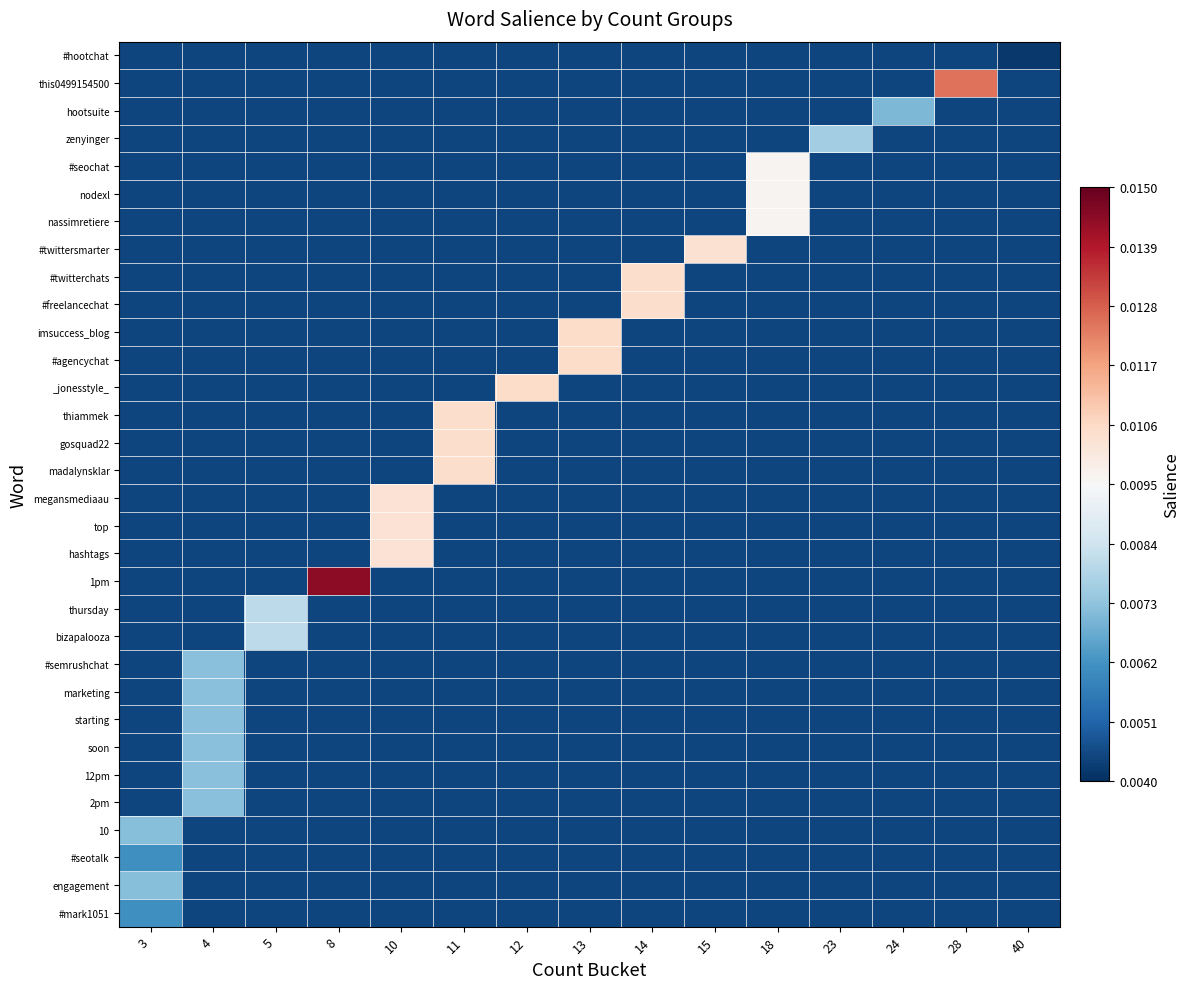

Reading right to left, extract all data points from this chart.

#hootchat: 40=0.0	28=0.0	24=0.0	23=0.0	18=0.0	15=0.0	14=0.0	13=0.0	12=0.0	11=0.0	10=0.0	8=0.0	5=0.0	4=0.0	3=0.0
this0499154500: 40=0.0	28=0.0	24=0.0	23=0.0	18=0.0	15=0.0	14=0.0	13=0.0	12=0.0	11=0.0	10=0.0	8=0.0	5=0.0	4=0.0	3=0.0
hootsuite: 40=0.0	28=0.0	24=0.0	23=0.0	18=0.0	15=0.0	14=0.0	13=0.0	12=0.0	11=0.0	10=0.0	8=0.0	5=0.0	4=0.0	3=0.0
zenyinger: 40=0.0	28=0.0	24=0.0	23=0.0	18=0.0	15=0.0	14=0.0	13=0.0	12=0.0	11=0.0	10=0.0	8=0.0	5=0.0	4=0.0	3=0.0
#seochat: 40=0.0	28=0.0	24=0.0	23=0.0	18=0.0	15=0.0	14=0.0	13=0.0	12=0.0	11=0.0	10=0.0	8=0.0	5=0.0	4=0.0	3=0.0
nodexl: 40=0.0	28=0.0	24=0.0	23=0.0	18=0.0	15=0.0	14=0.0	13=0.0	12=0.0	11=0.0	10=0.0	8=0.0	5=0.0	4=0.0	3=0.0
nassimretiere: 40=0.0	28=0.0	24=0.0	23=0.0	18=0.0	15=0.0	14=0.0	13=0.0	12=0.0	11=0.0	10=0.0	8=0.0	5=0.0	4=0.0	3=0.0
#twittersmarter: 40=0.0	28=0.0	24=0.0	23=0.0	18=0.0	15=0.0	14=0.0	13=0.0	12=0.0	11=0.0	10=0.0	8=0.0	5=0.0	4=0.0	3=0.0
#twitterchats: 40=0.0	28=0.0	24=0.0	23=0.0	18=0.0	15=0.0	14=0.0	13=0.0	12=0.0	11=0.0	10=0.0	8=0.0	5=0.0	4=0.0	3=0.0
#freelancechat: 40=0.0	28=0.0	24=0.0	23=0.0	18=0.0	15=0.0	14=0.0	13=0.0	12=0.0	11=0.0	10=0.0	8=0.0	5=0.0	4=0.0	3=0.0
imsuccess_blog: 40=0.0	28=0.0	24=0.0	23=0.0	18=0.0	15=0.0	14=0.0	13=0.0	12=0.0	11=0.0	10=0.0	8=0.0	5=0.0	4=0.0	3=0.0
#agencychat: 40=0.0	28=0.0	24=0.0	23=0.0	18=0.0	15=0.0	14=0.0	13=0.0	12=0.0	11=0.0	10=0.0	8=0.0	5=0.0	4=0.0	3=0.0
_jonesstyle_: 40=0.0	28=0.0	24=0.0	23=0.0	18=0.0	15=0.0	14=0.0	13=0.0	12=0.0	11=0.0	10=0.0	8=0.0	5=0.0	4=0.0	3=0.0
thiammek: 40=0.0	28=0.0	24=0.0	23=0.0	18=0.0	15=0.0	14=0.0	13=0.0	12=0.0	11=0.0	10=0.0	8=0.0	5=0.0	4=0.0	3=0.0
gosquad22: 40=0.0	28=0.0	24=0.0	23=0.0	18=0.0	15=0.0	14=0.0	13=0.0	12=0.0	11=0.0	10=0.0	8=0.0	5=0.0	4=0.0	3=0.0
madalynsklar: 40=0.0	28=0.0	24=0.0	23=0.0	18=0.0	15=0.0	14=0.0	13=0.0	12=0.0	11=0.0	10=0.0	8=0.0	5=0.0	4=0.0	3=0.0
megansmediaau: 40=0.0	28=0.0	24=0.0	23=0.0	18=0.0	15=0.0	14=0.0	13=0.0	12=0.0	11=0.0	10=0.0	8=0.0	5=0.0	4=0.0	3=0.0
top: 40=0.0	28=0.0	24=0.0	23=0.0	18=0.0	15=0.0	14=0.0	13=0.0	12=0.0	11=0.0	10=0.0	8=0.0	5=0.0	4=0.0	3=0.0
hashtags: 40=0.0	28=0.0	24=0.0	23=0.0	18=0.0	15=0.0	14=0.0	13=0.0	12=0.0	11=0.0	10=0.0	8=0.0	5=0.0	4=0.0	3=0.0
1pm: 40=0.0	28=0.0	24=0.0	23=0.0	18=0.0	15=0.0	14=0.0	13=0.0	12=0.0	11=0.0	10=0.0	8=0.0	5=0.0	4=0.0	3=0.0
thursday: 40=0.0	28=0.0	24=0.0	23=0.0	18=0.0	15=0.0	14=0.0	13=0.0	12=0.0	11=0.0	10=0.0	8=0.0	5=0.0	4=0.0	3=0.0
bizapalooza: 40=0.0	28=0.0	24=0.0	23=0.0	18=0.0	15=0.0	14=0.0	13=0.0	12=0.0	11=0.0	10=0.0	8=0.0	5=0.0	4=0.0	3=0.0
#semrushchat: 40=0.0	28=0.0	24=0.0	23=0.0	18=0.0	15=0.0	14=0.0	13=0.0	12=0.0	11=0.0	10=0.0	8=0.0	5=0.0	4=0.0	3=0.0
marketing: 40=0.0	28=0.0	24=0.0	23=0.0	18=0.0	15=0.0	14=0.0	13=0.0	12=0.0	11=0.0	10=0.0	8=0.0	5=0.0	4=0.0	3=0.0
starting: 40=0.0	28=0.0	24=0.0	23=0.0	18=0.0	15=0.0	14=0.0	13=0.0	12=0.0	11=0.0	10=0.0	8=0.0	5=0.0	4=0.0	3=0.0
soon: 40=0.0	28=0.0	24=0.0	23=0.0	18=0.0	15=0.0	14=0.0	13=0.0	12=0.0	11=0.0	10=0.0	8=0.0	5=0.0	4=0.0	3=0.0
12pm: 40=0.0	28=0.0	24=0.0	23=0.0	18=0.0	15=0.0	14=0.0	13=0.0	12=0.0	11=0.0	10=0.0	8=0.0	5=0.0	4=0.0	3=0.0
2pm: 40=0.0	28=0.0	24=0.0	23=0.0	18=0.0	15=0.0	14=0.0	13=0.0	12=0.0	11=0.0	10=0.0	8=0.0	5=0.0	4=0.0	3=0.0
10: 40=0.0	28=0.0	24=0.0	23=0.0	18=0.0	15=0.0	14=0.0	13=0.0	12=0.0	11=0.0	10=0.0	8=0.0	5=0.0	4=0.0	3=0.0
#seotalk: 40=0.0	28=0.0	24=0.0	23=0.0	18=0.0	15=0.0	14=0.0	13=0.0	12=0.0	11=0.0	10=0.0	8=0.0	5=0.0	4=0.0	3=0.0
engagement: 40=0.0	28=0.0	24=0.0	23=0.0	18=0.0	15=0.0	14=0.0	13=0.0	12=0.0	11=0.0	10=0.0	8=0.0	5=0.0	4=0.0	3=0.0
#mark1051: 40=0.0	28=0.0	24=0.0	23=0.0	18=0.0	15=0.0	14=0.0	13=0.0	12=0.0	11=0.0	10=0.0	8=0.0	5=0.0	4=0.0	3=0.0